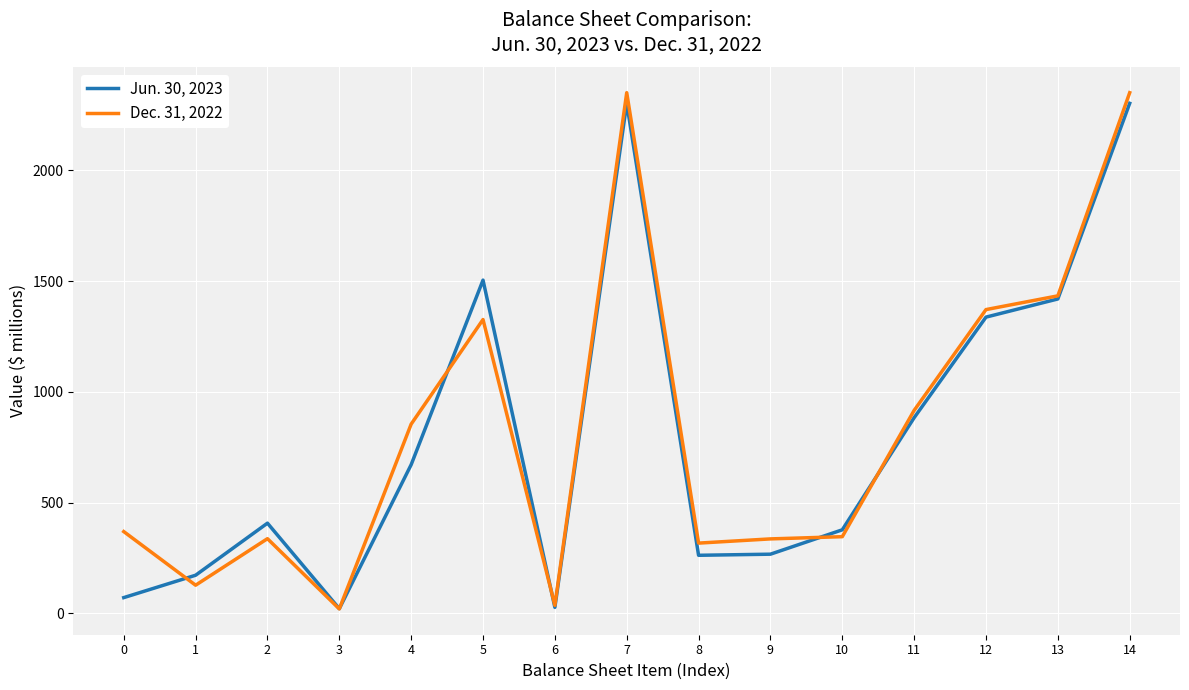

Which series has the largest total across all categories?

Dec. 31, 2022